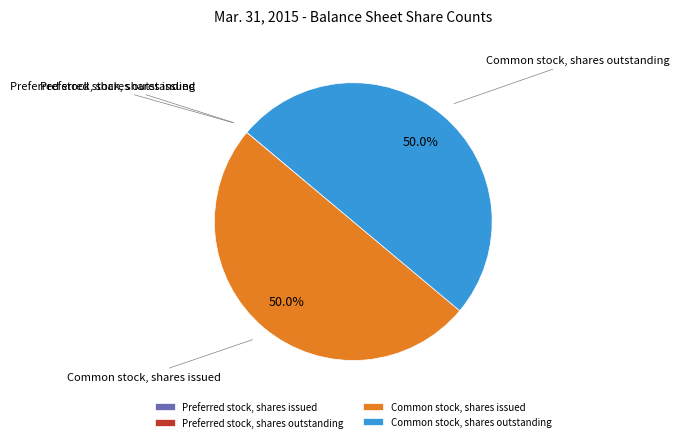

To the nearest percent, what is the average slice percentage?

25%